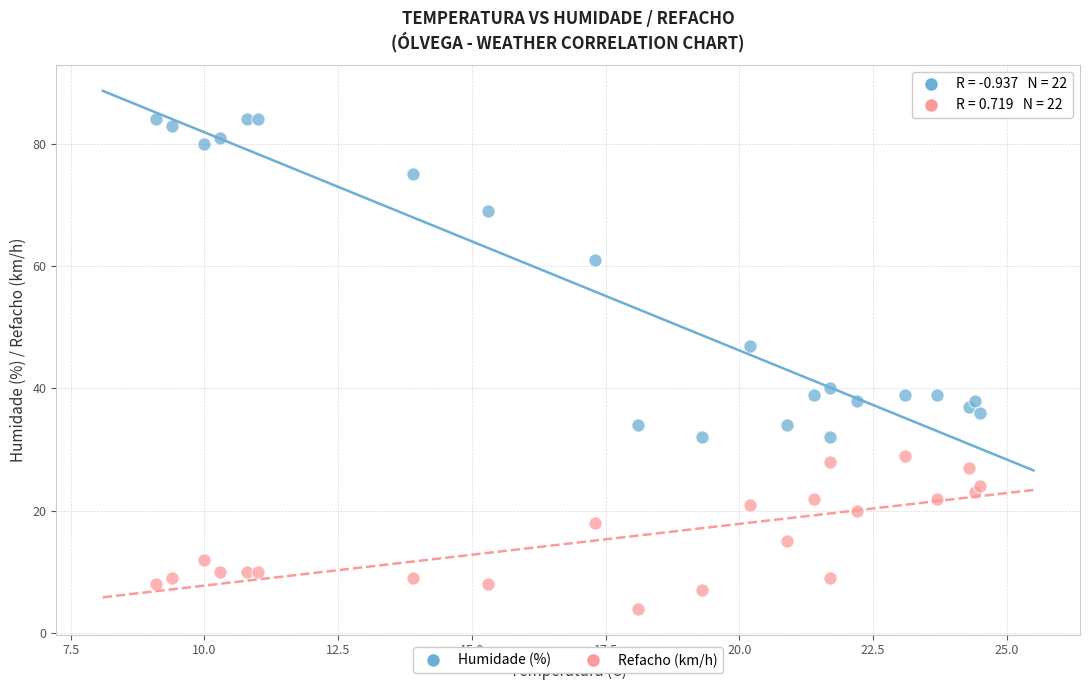

Which series reaches the maximum Y coordinate?

Humidade (%)